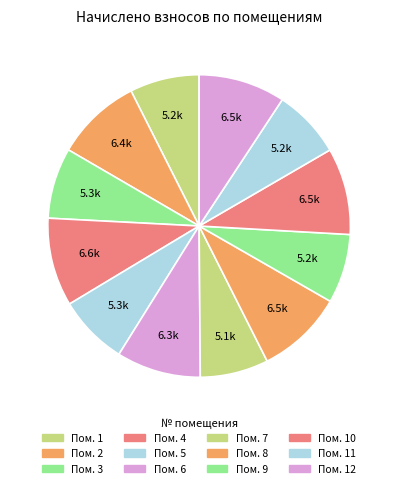

How many slices are in this pie chart?

12